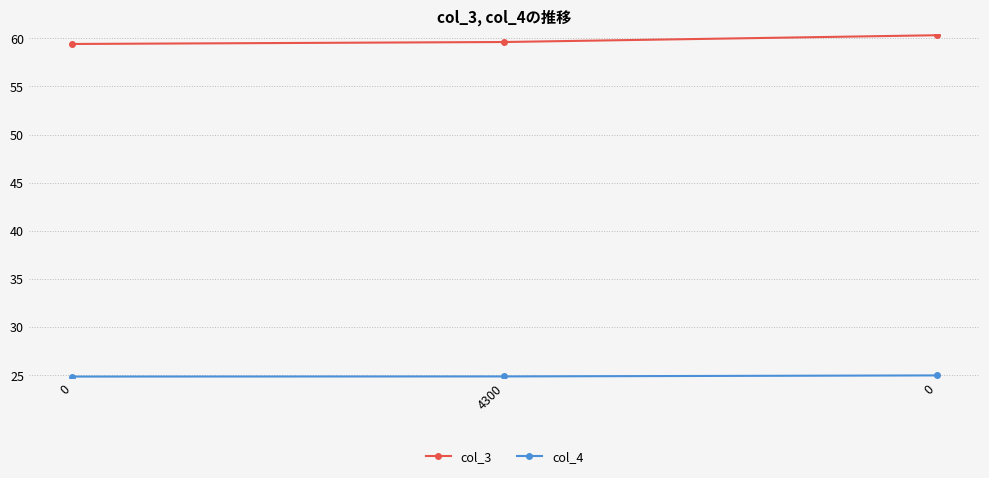

What is the difference between the col_4 values at 0 and 0?

0.1